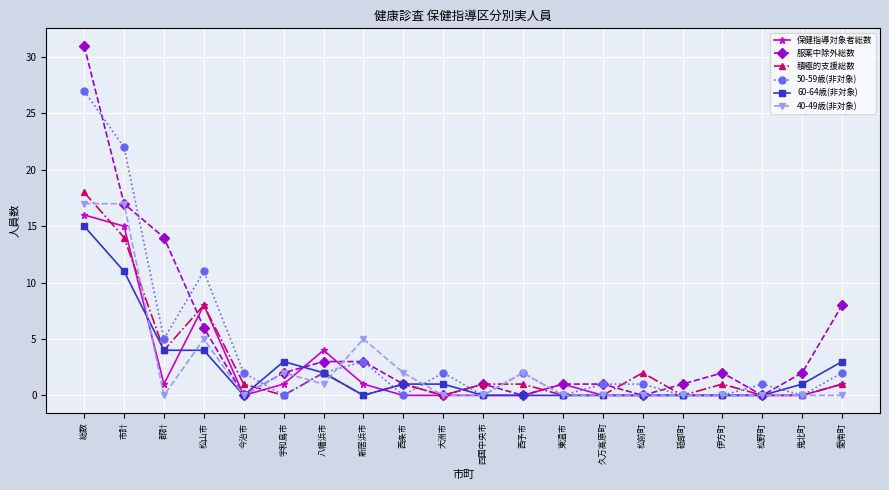

What is the difference between the maximum and minimum values in the 40-49歳(非対象) series?

17